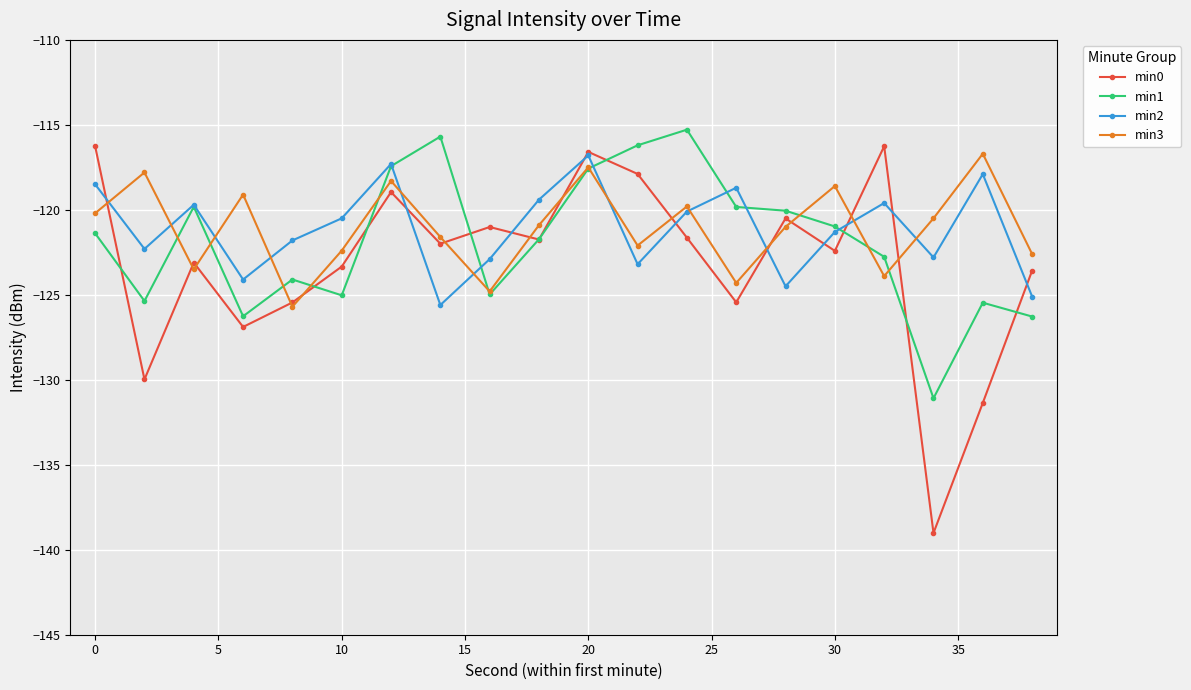

Count the number of data series in this chart.

4